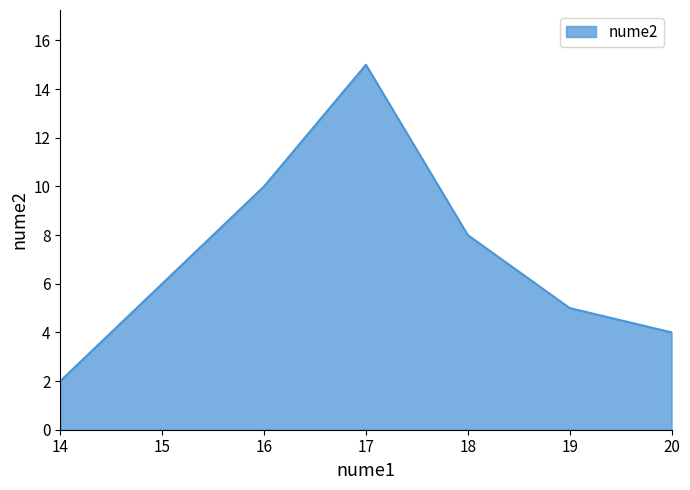

At which category does the data reach its first local peak?

17